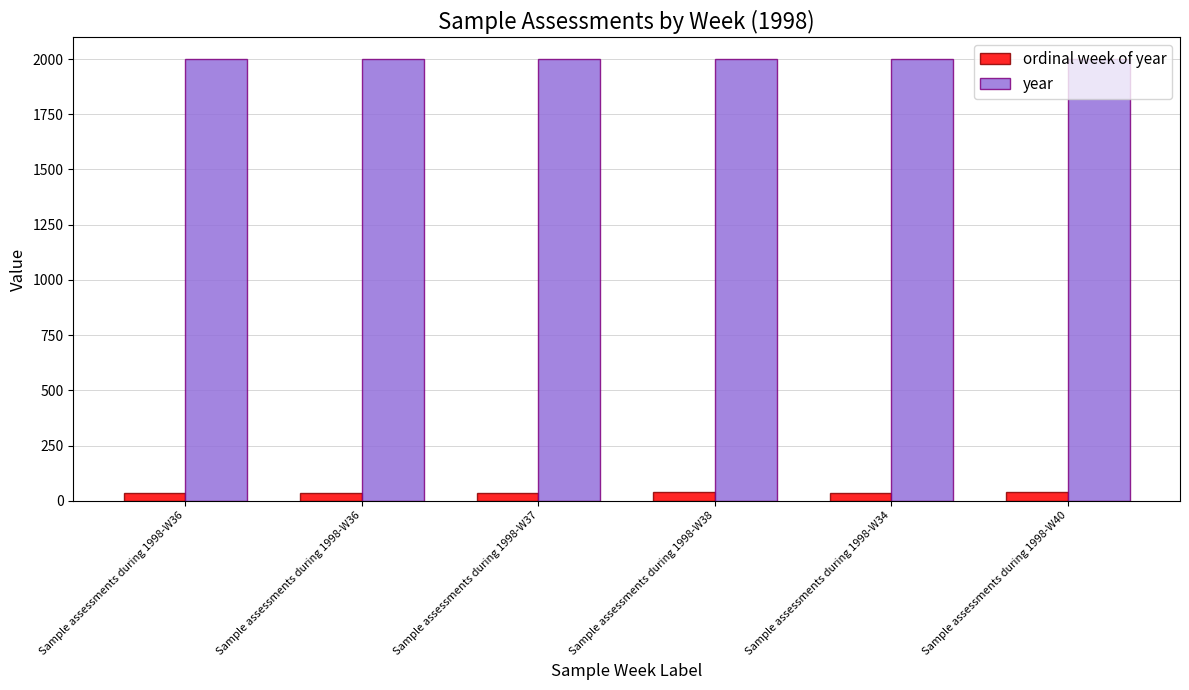

What is the average value of the year series?

1998